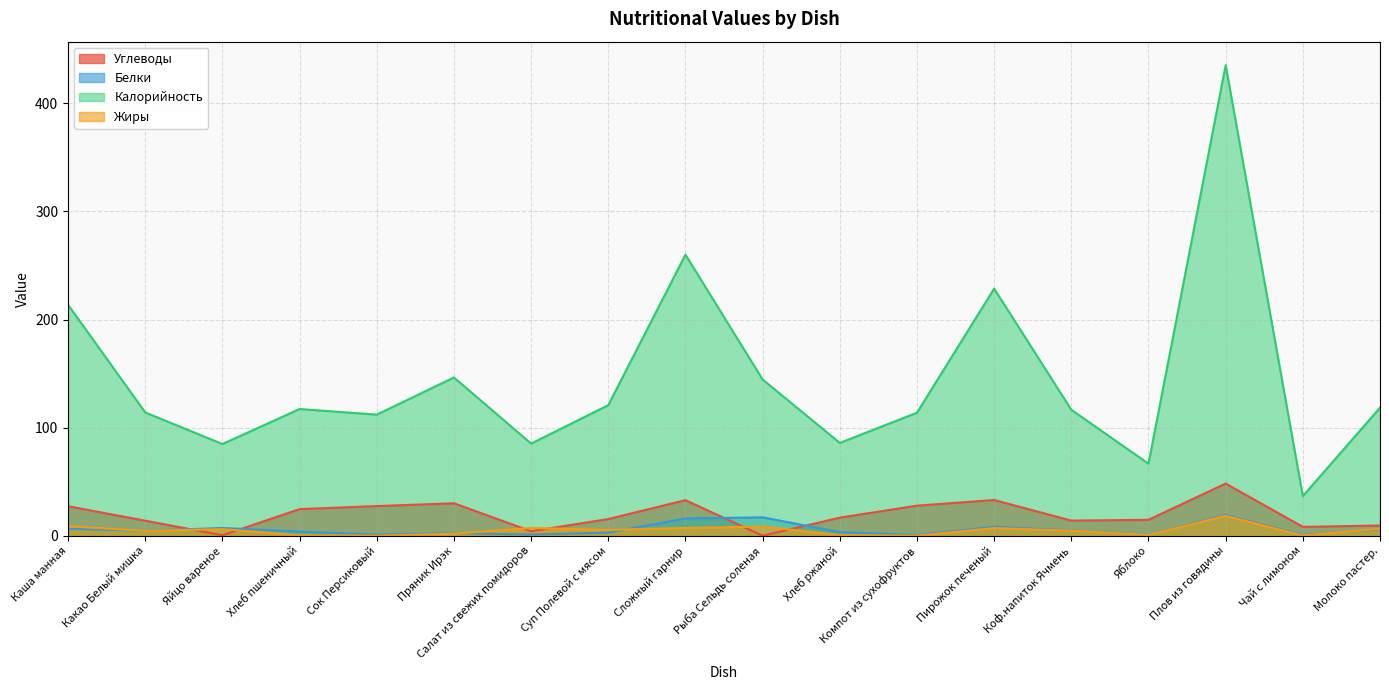

The value of Калорийность at Суп Полевой с мясом is 35.9. True or false?

False